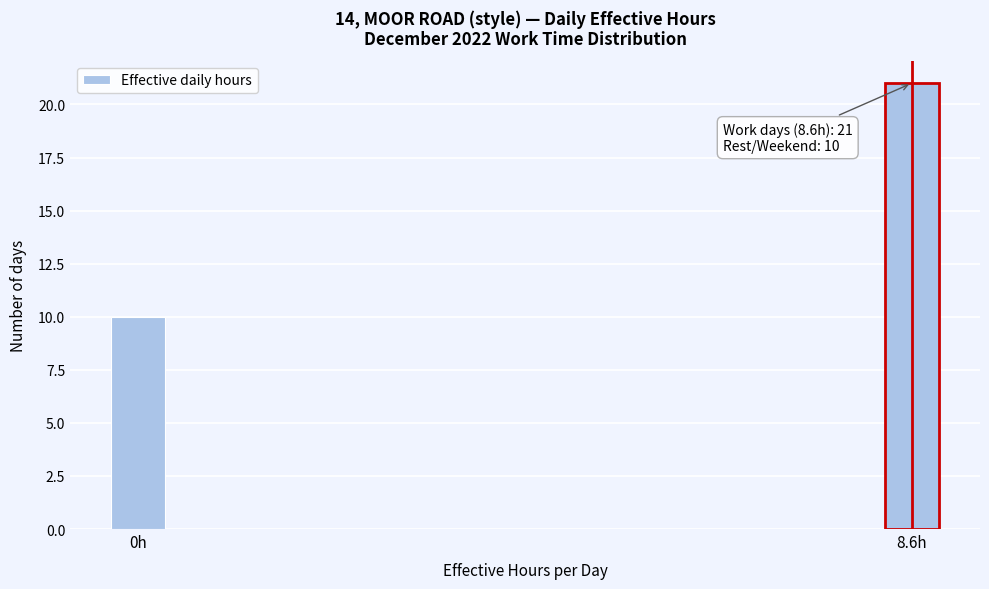

Reading right to left, list all the values displayed in this chart.

8.6h=21	0h=10